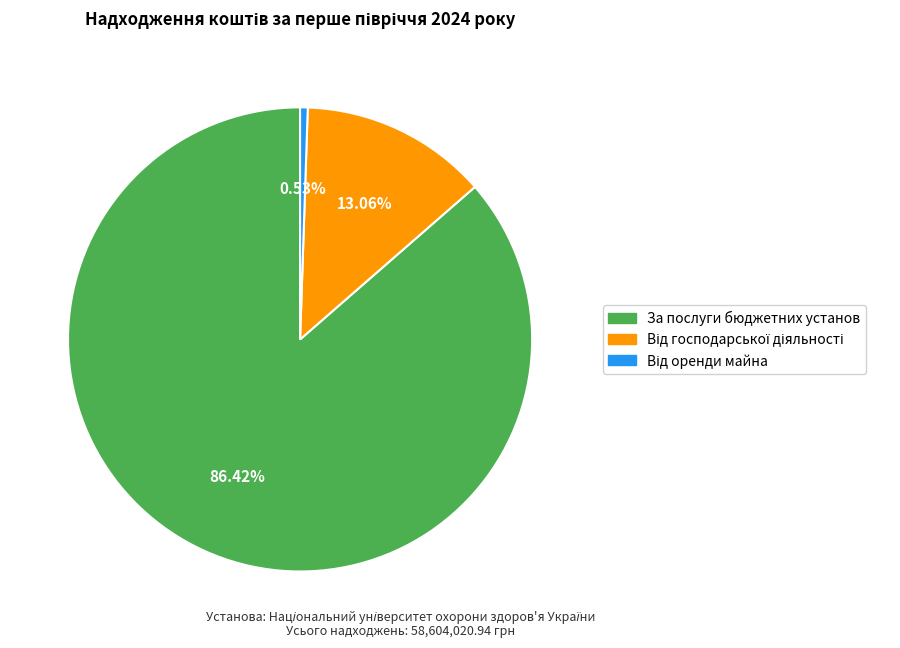

Which category has the biggest portion of the pie?

За послуги бюджетних установ